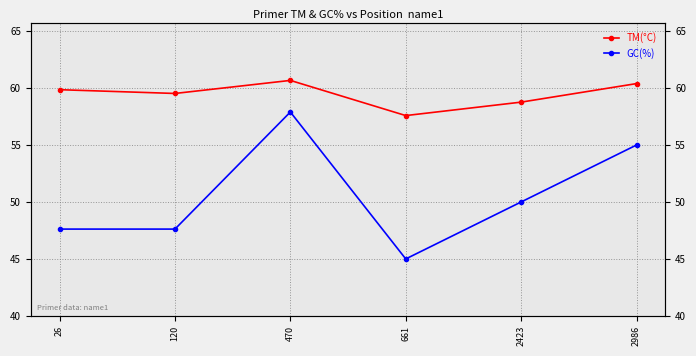

What is the approximate value of GC(%) at 26?

47.6